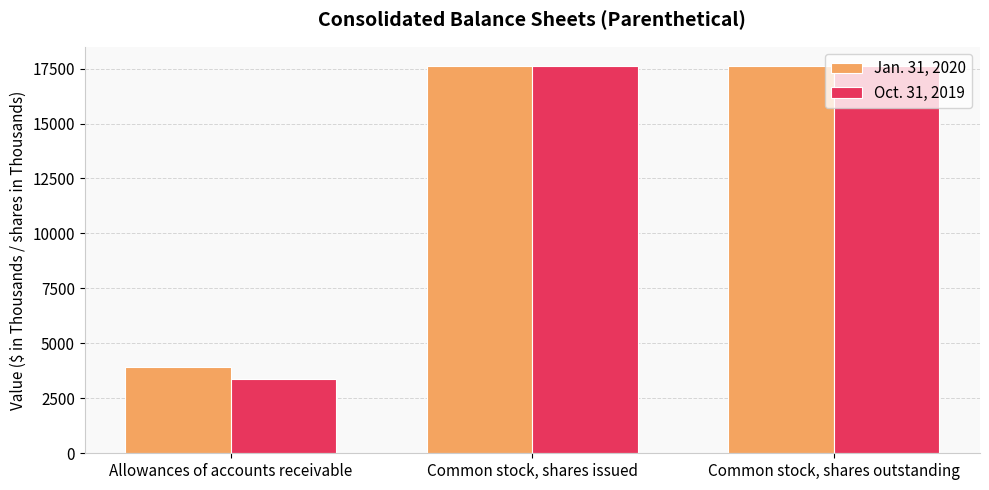

At how many categories does at least one series exceed 12138?

2